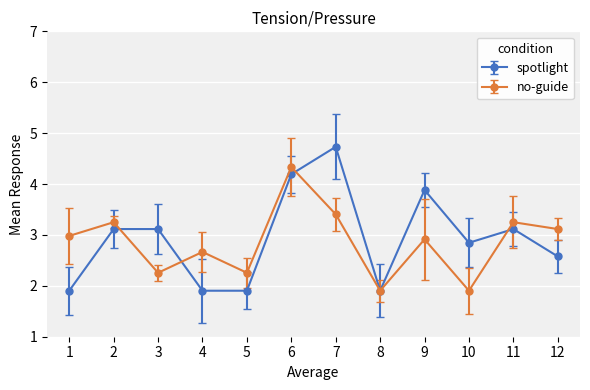

At which label does spotlight first exceed 3?

2